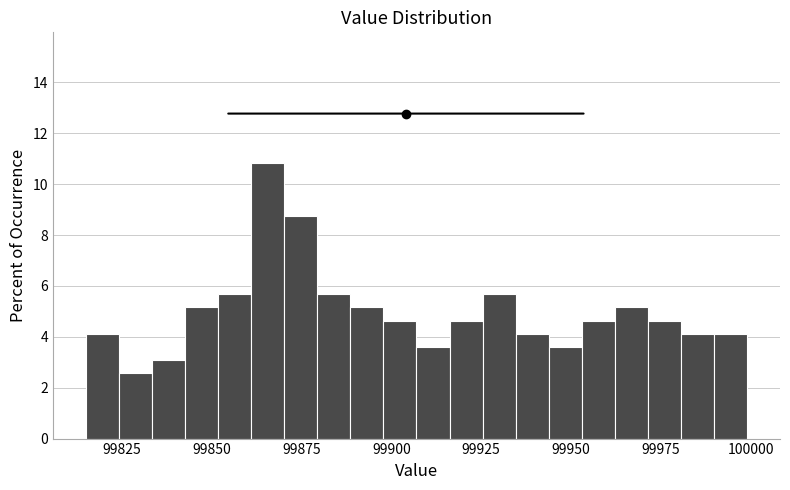

Around what value on the x-axis is the tallest bar? Give the approximate position of its centre, as read against the axis.

99865